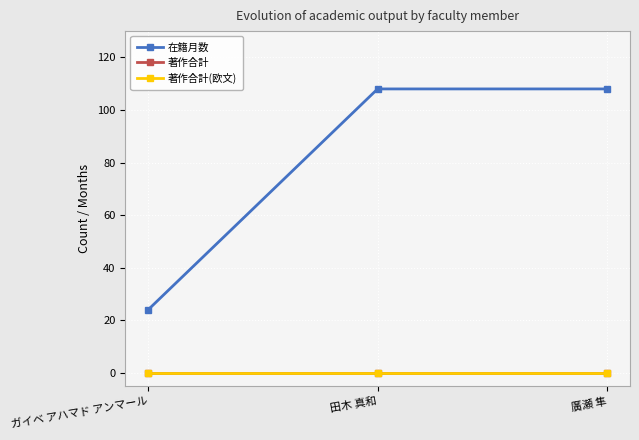

Between ガイベ アハマド アンマール and 田木 真和, which is larger?

田木 真和